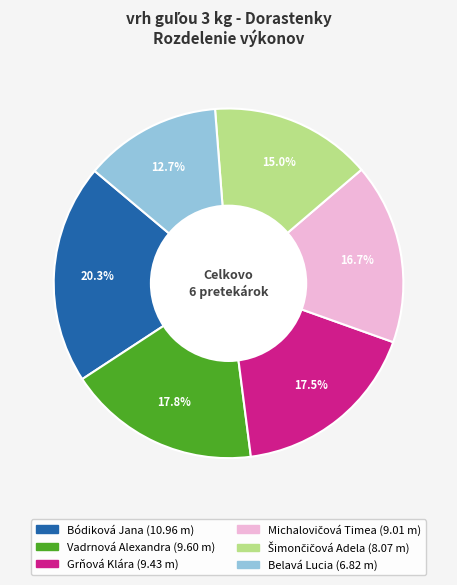

What is the smallest slice in the pie chart?

Belavá Lucia